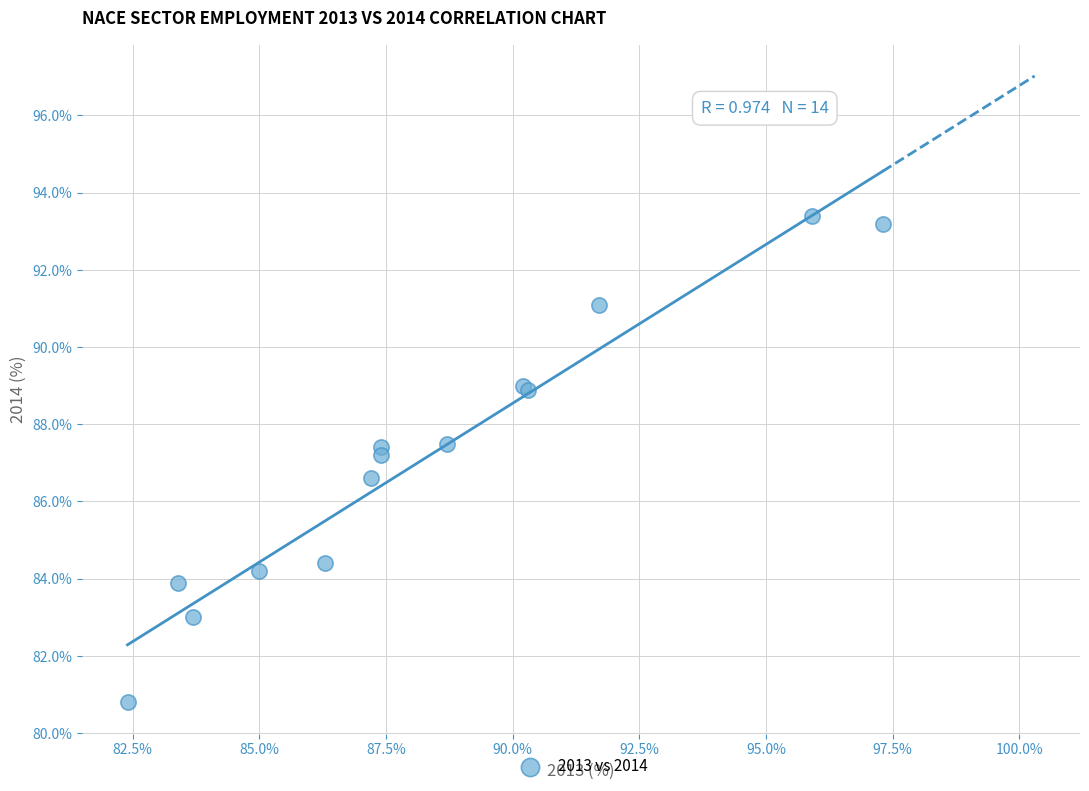

What Y value in the scatter plot is closest to 87?

87.2